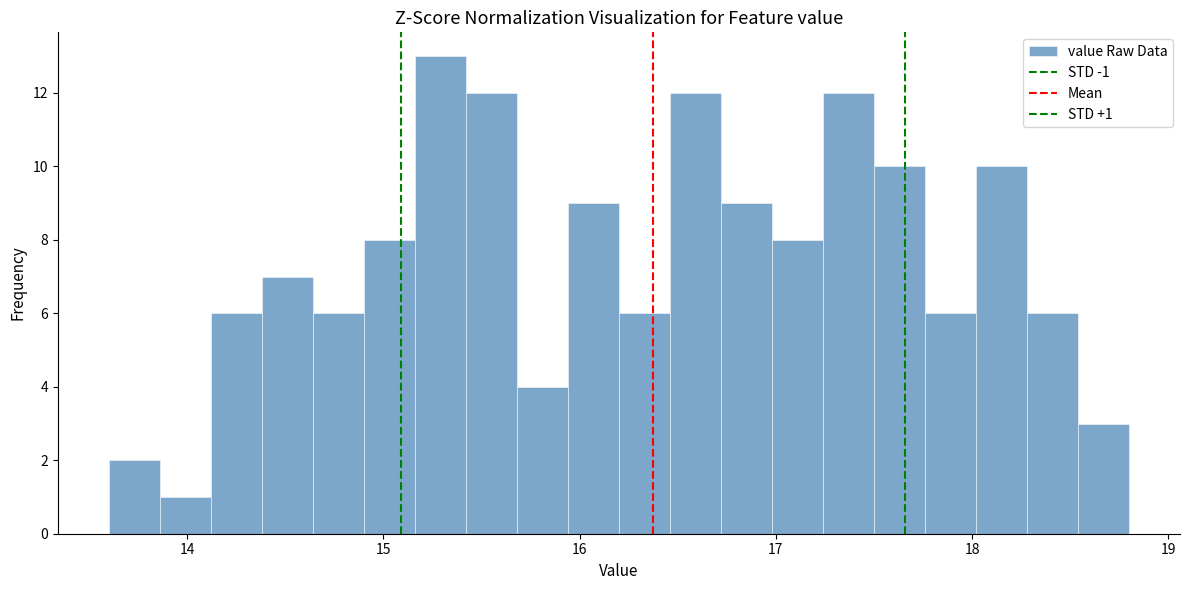

Read against the x-axis, roughly where is the centre of the tallest bar?

15.3